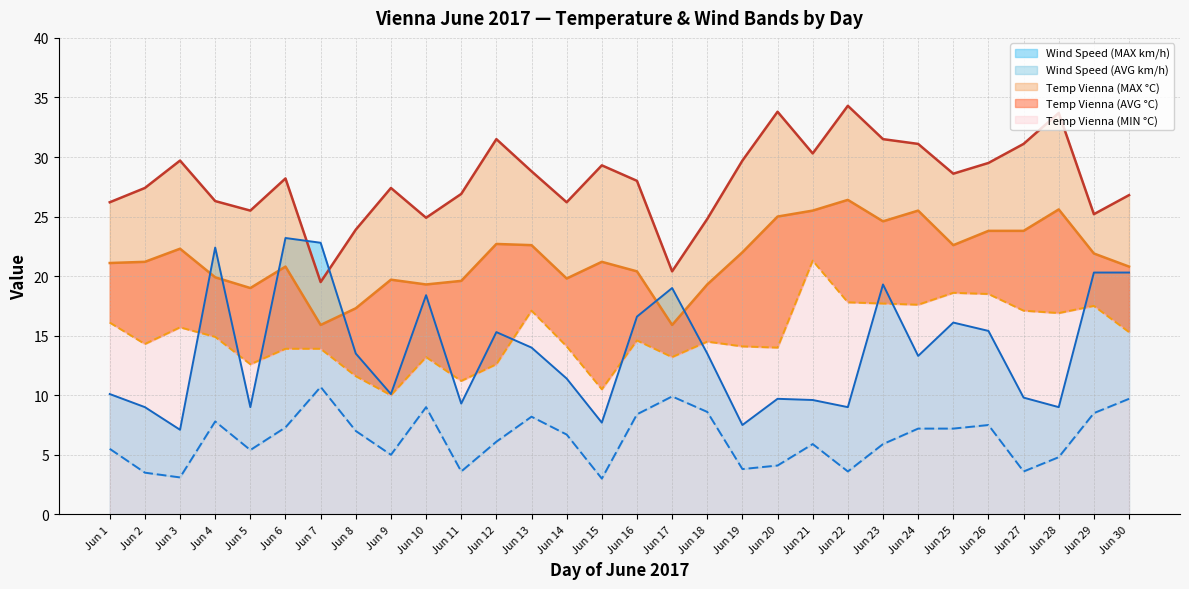

What is the difference between the second highest and minimum values in the Wind Speed (AVG km/h) series?

6.9